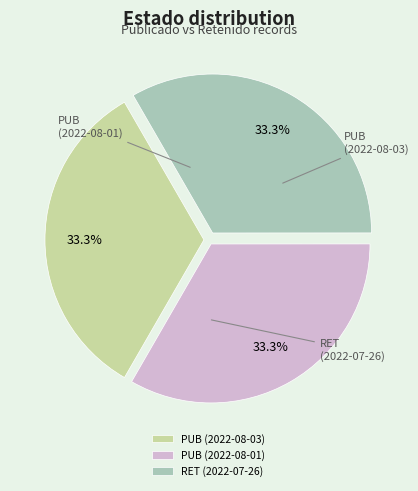

Rank the categories by value from highest to lowest.

PUB (2022-08-03), PUB (2022-08-01), RET (2022-07-26)